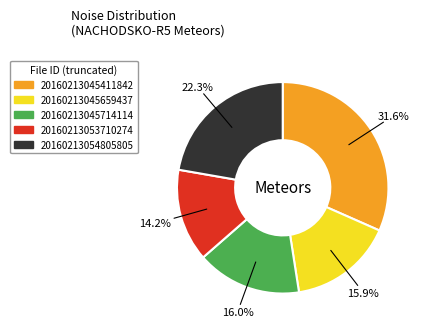

Which slice is the largest?

20160213045411842